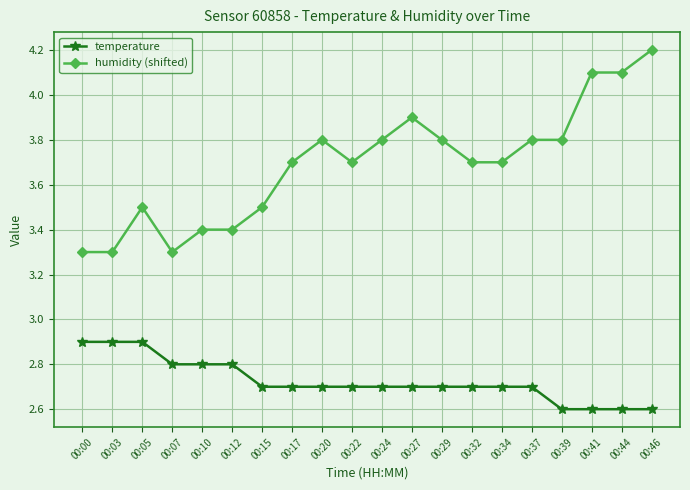

True or false: temperature and humidity (shifted) intersect in this chart.

False